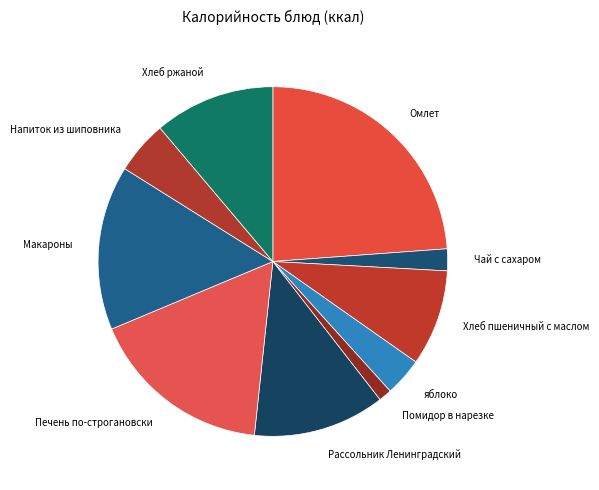

To the nearest percent, what is the average slice percentage?

10%